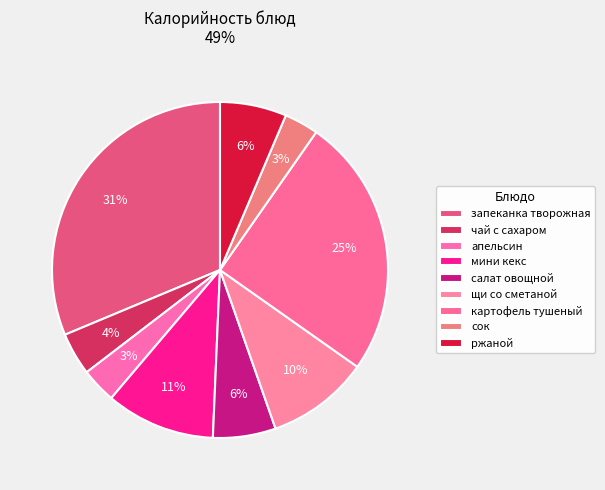

The картофель тушеный slice represents 25% of the pie. True or false?

True